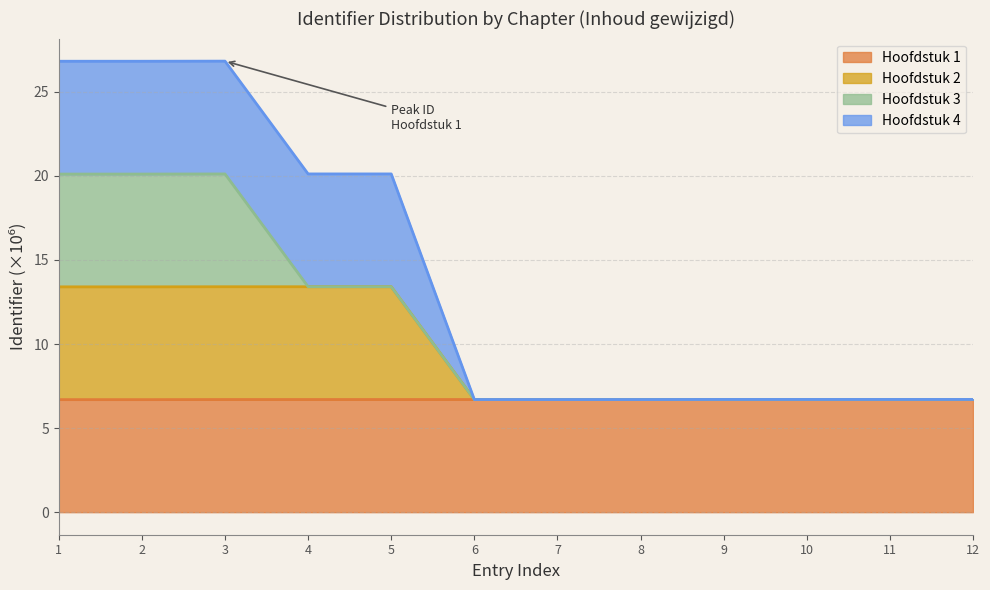

What is the minimum value for Hoofdstuk 1?

6.7